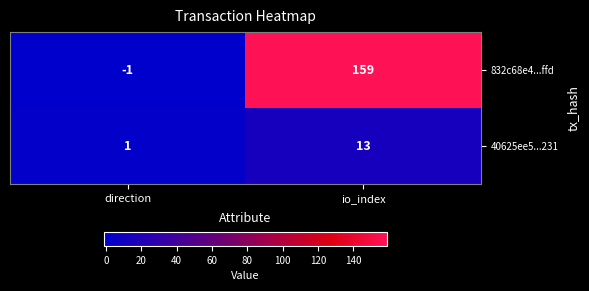

Is it true that 40625ee5...231 equals 6 at io_index?

False